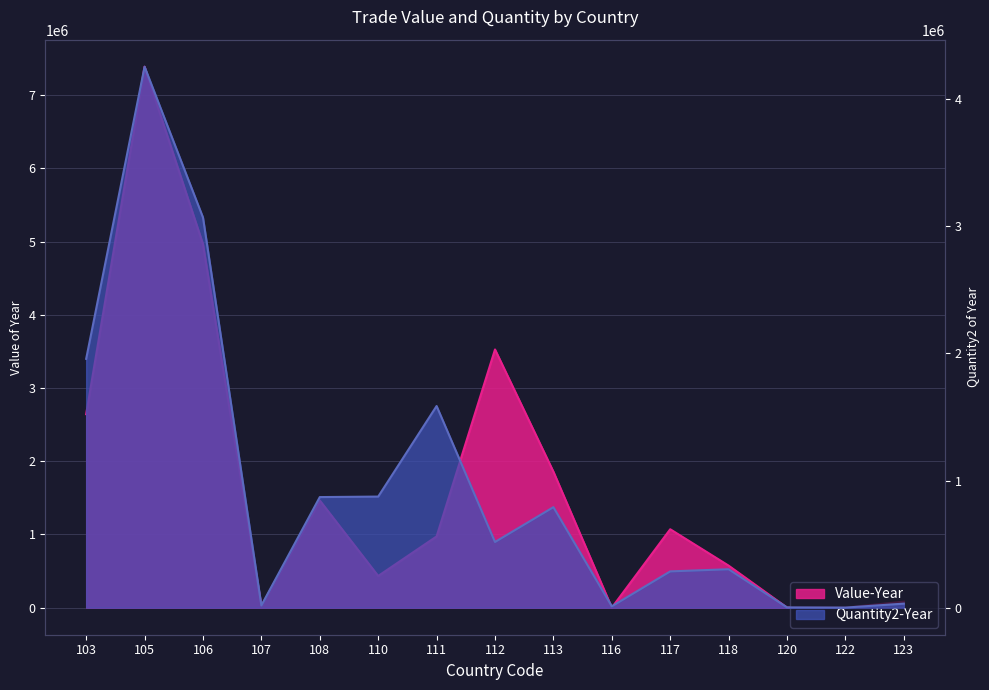

Rank the series by their average value, from lowest to highest.

Quantity2-Year, Value-Year